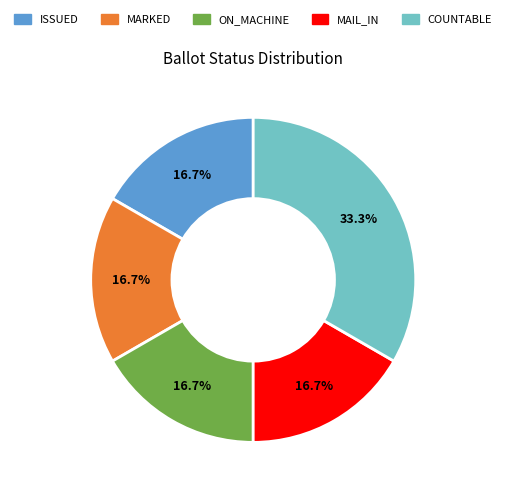

Which category has the biggest portion of the pie?

COUNTABLE